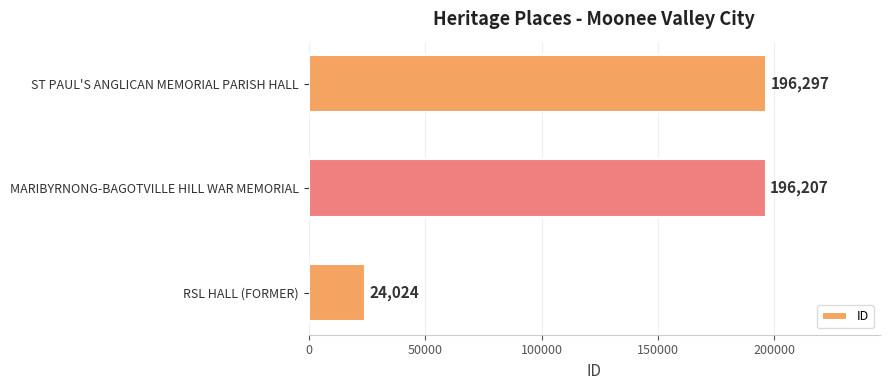

Are the bars grouped side by side (vs. stacked)?

No